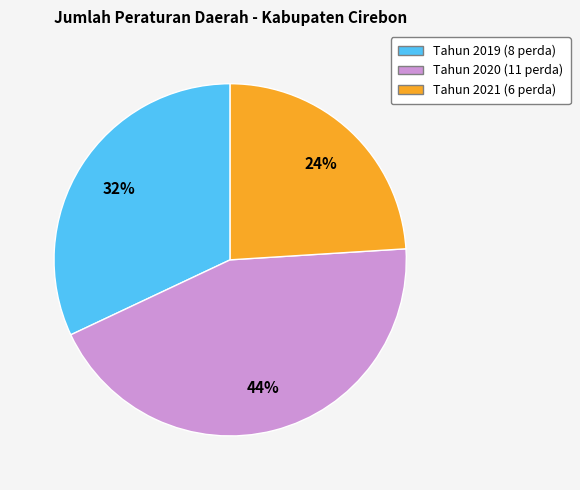

To the nearest percent, what is the average slice percentage?

33%